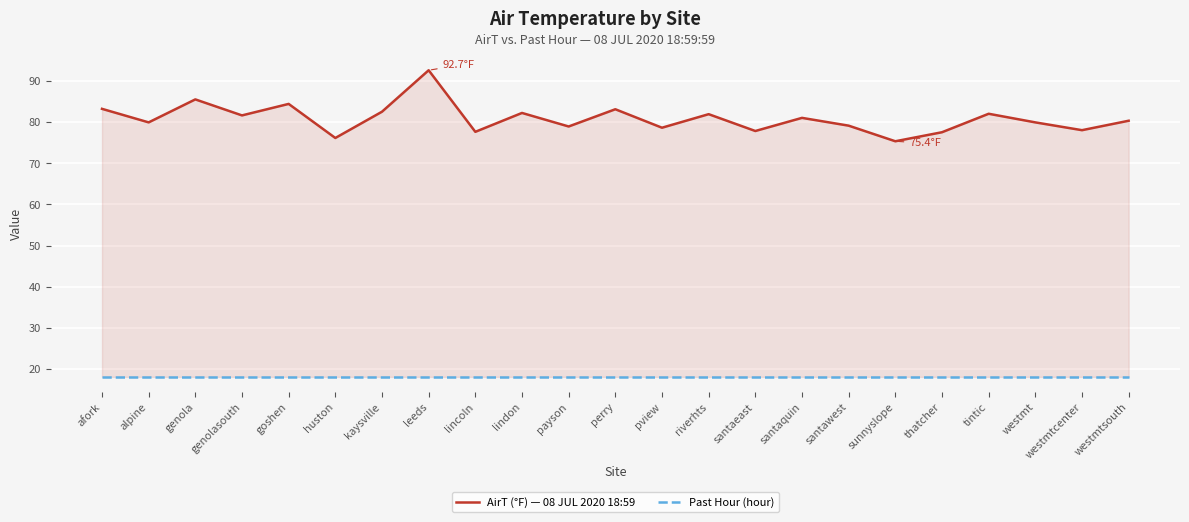

Reading left to right, extract all data points from this chart.

AirT (°F) — 08 JUL 2020 18:59: afork=83.3	alpine=80.0	genola=85.6	genolasouth=81.7	goshen=84.5	huston=76.2	kaysville=82.6	leeds=92.7	lincoln=77.7	lindon=82.3	payson=79.0	perry=83.2	pview=78.7	riverhts=82.0	santaeast=77.9	santaquin=81.1	santawest=79.2	sunnyslope=75.4	thatcher=77.6	tintic=82.1	westmt=80.0	westmtcenter=78.1	westmtsouth=80.4
Past Hour (hour): afork=18.0	alpine=18.0	genola=18.0	genolasouth=18.0	goshen=18.0	huston=18.0	kaysville=18.0	leeds=18.0	lincoln=18.0	lindon=18.0	payson=18.0	perry=18.0	pview=18.0	riverhts=18.0	santaeast=18.0	santaquin=18.0	santawest=18.0	sunnyslope=18.0	thatcher=18.0	tintic=18.0	westmt=18.0	westmtcenter=18.0	westmtsouth=18.0